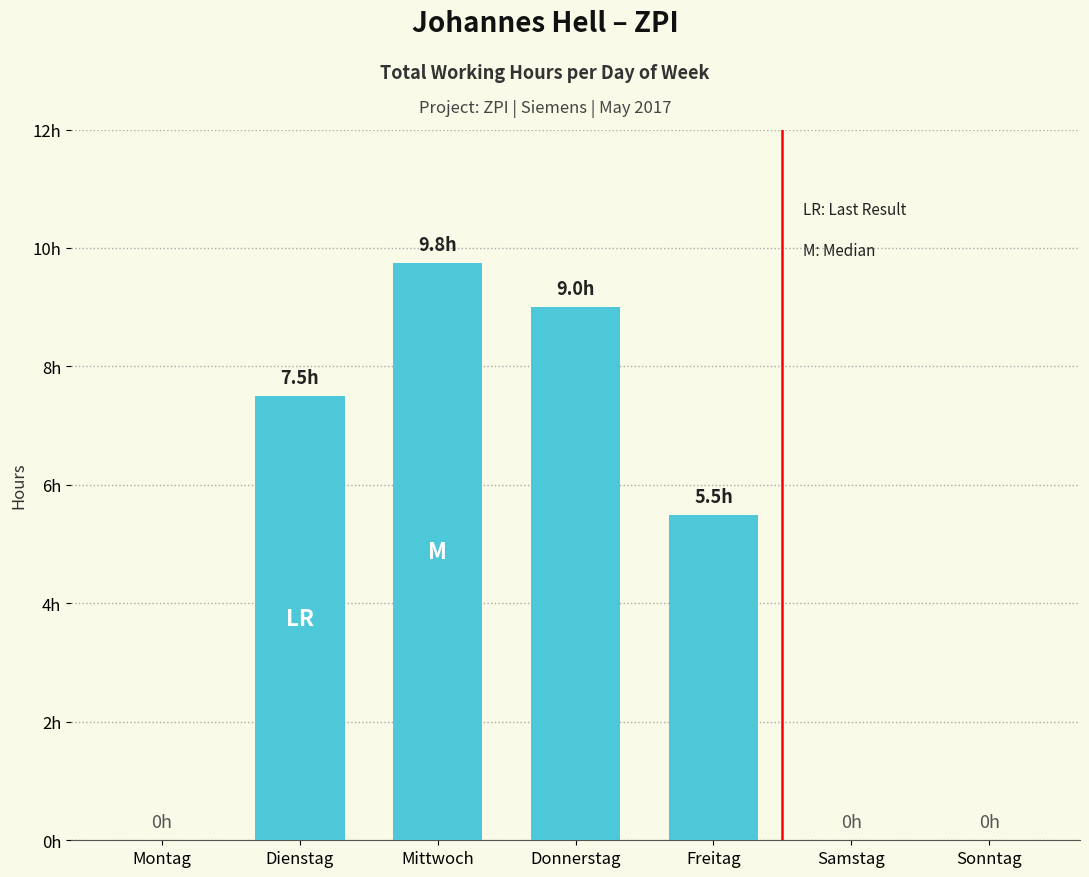

What is the change in value from Donnerstag to Sonntag?

-9.0